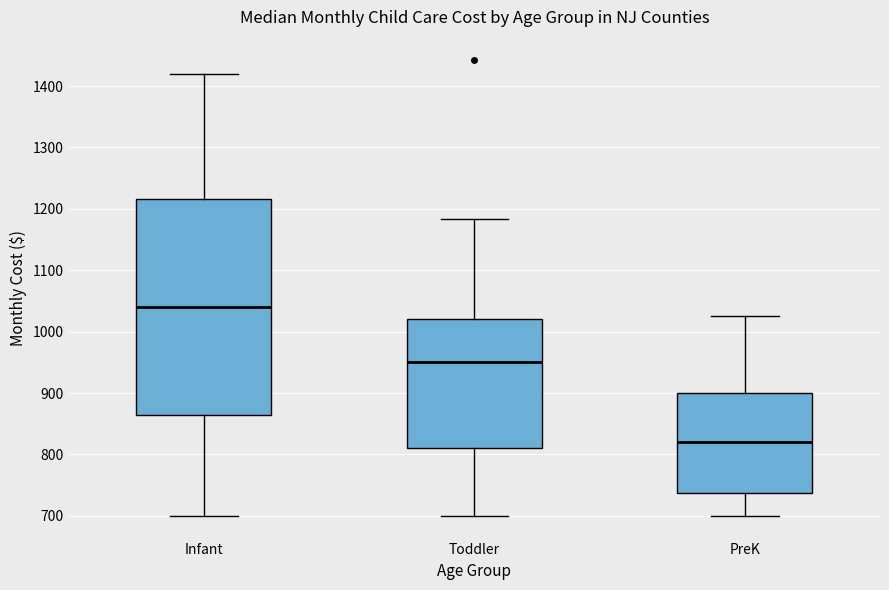

Which box has the highest median line?

Infant